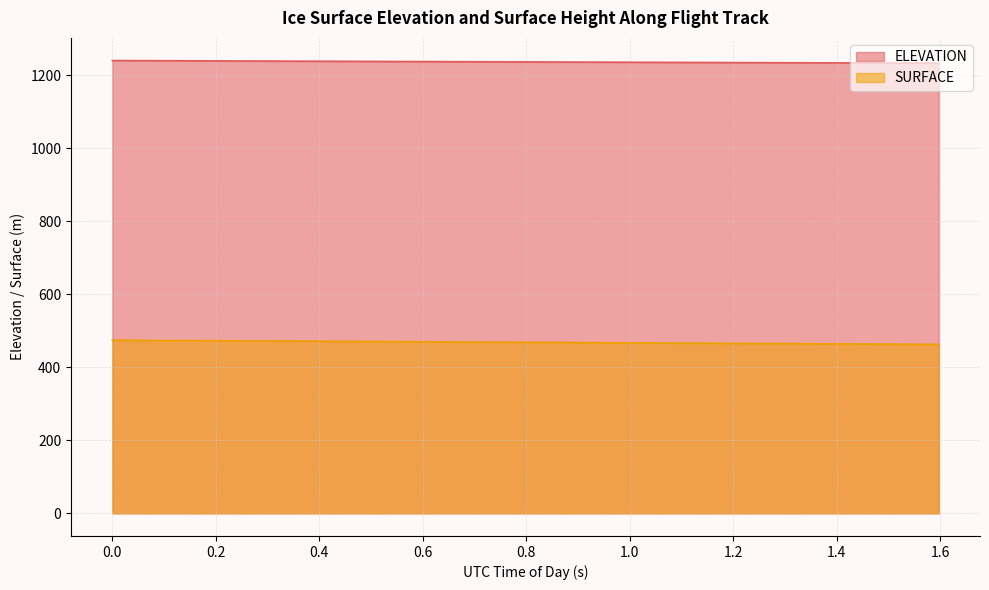

Reading right to left, extract all data points from this chart.

ELEVATION: 1232.5	1232.7	1232.9	1233.0	1233.2	1233.4	1233.6	1233.7	1233.9	1234.1	1234.3	1234.5	1234.6	1234.8	1235.0	1235.2	1235.4	1235.5	1235.7	1235.9	1236.1	1236.3	1236.5	1236.7	1236.9	1237.1	1237.2	1237.4	1237.6	1237.8	1238.0	1238.2	1238.4	1238.6	1238.8	1239.0	1239.2	1239.4	1239.6	1239.8
SURFACE: 462.6	462.9	463.2	463.5	463.7	464.1	464.4	464.7	465.0	465.2	465.5	465.7	466.0	466.4	466.7	466.9	467.4	467.6	467.8	468.1	468.4	468.7	468.8	469.2	469.7	469.9	470.4	470.5	470.9	471.2	471.5	471.6	471.8	472.1	472.6	472.8	472.9	473.3	473.8	474.2